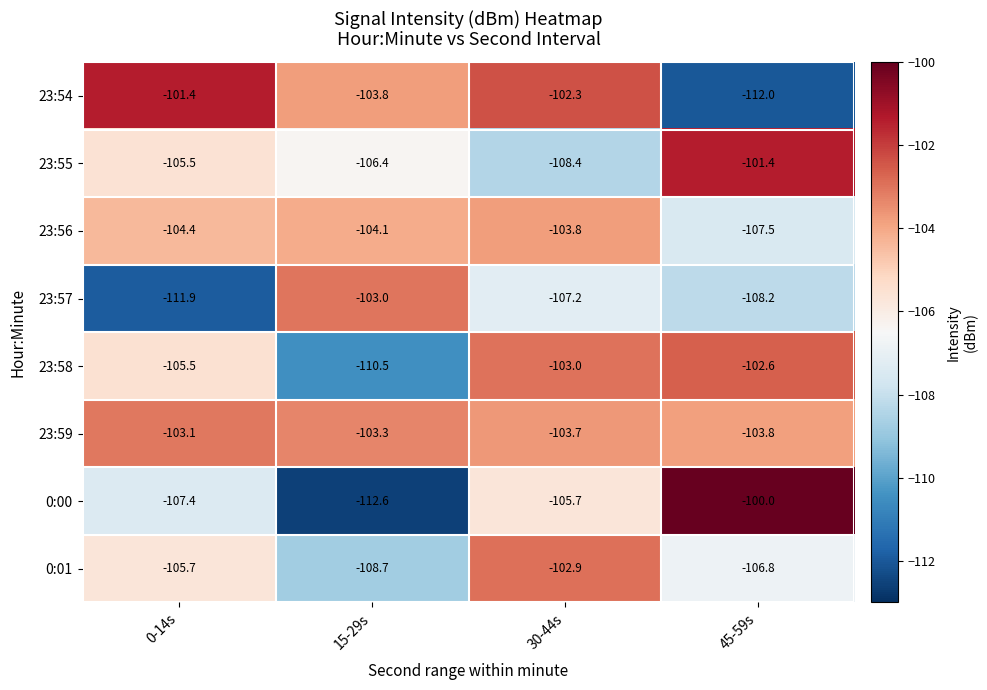

Which series has the largest total across all categories?

23:59